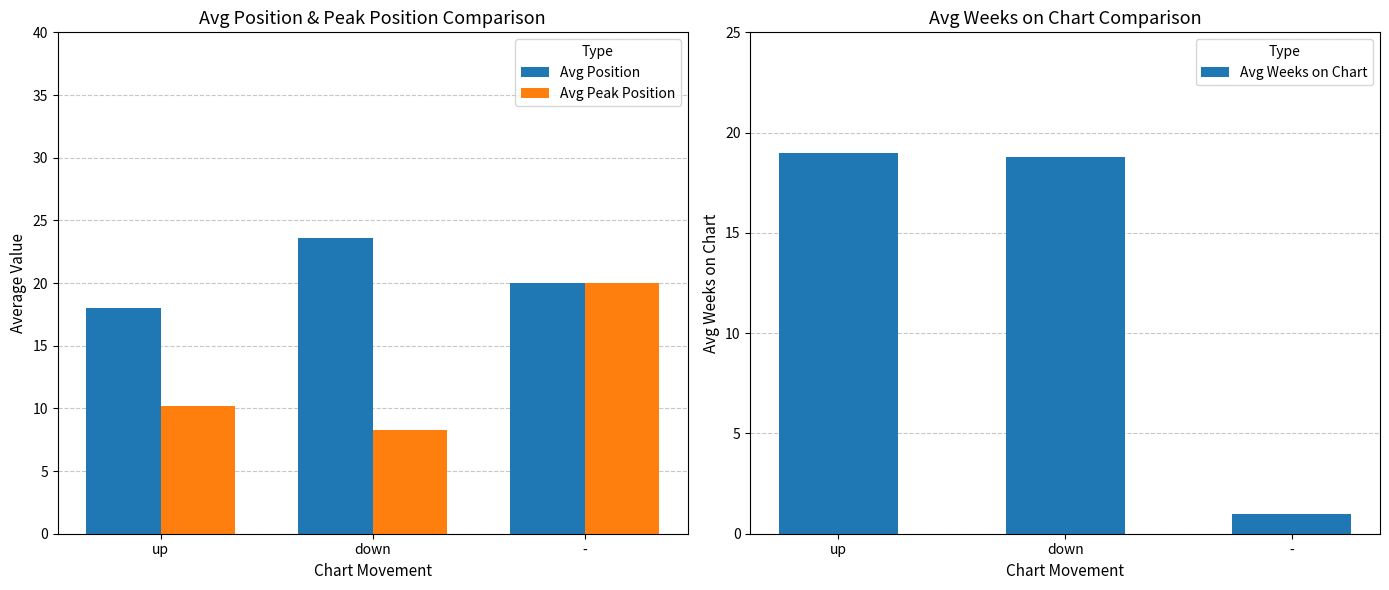

What is the greatest value displayed?

23.6